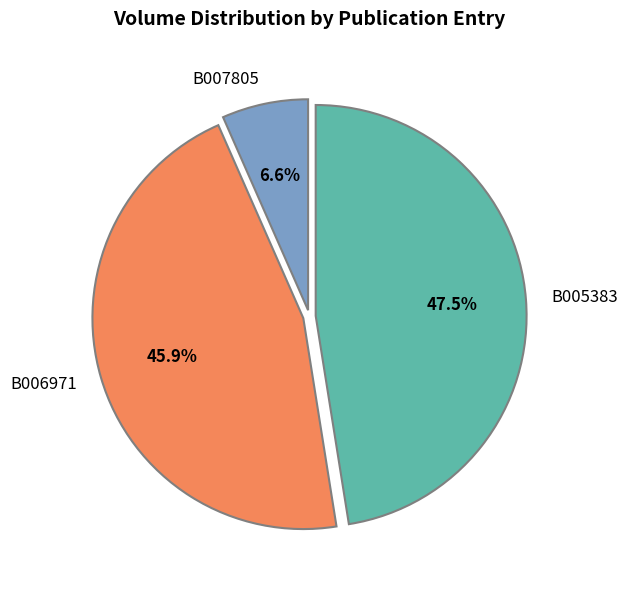

Rank the categories by value from lowest to highest.

B007805, B006971, B005383